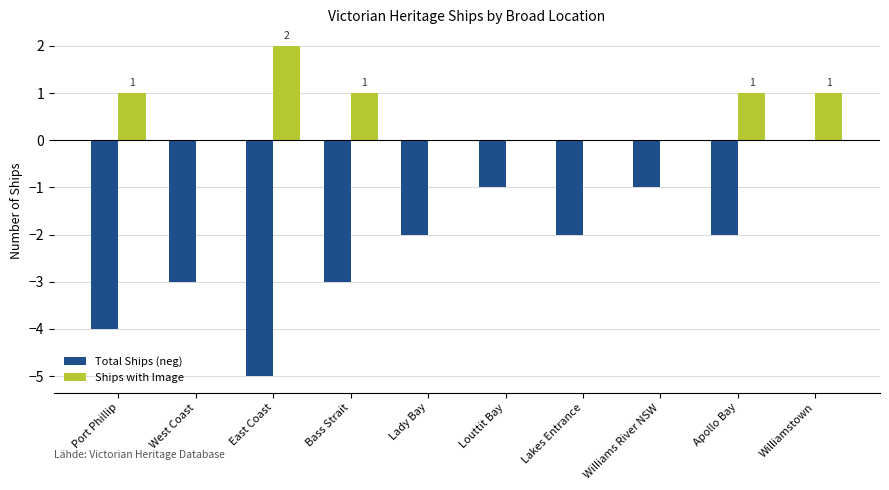

What is the total value across all series at Port Phillip?

-3